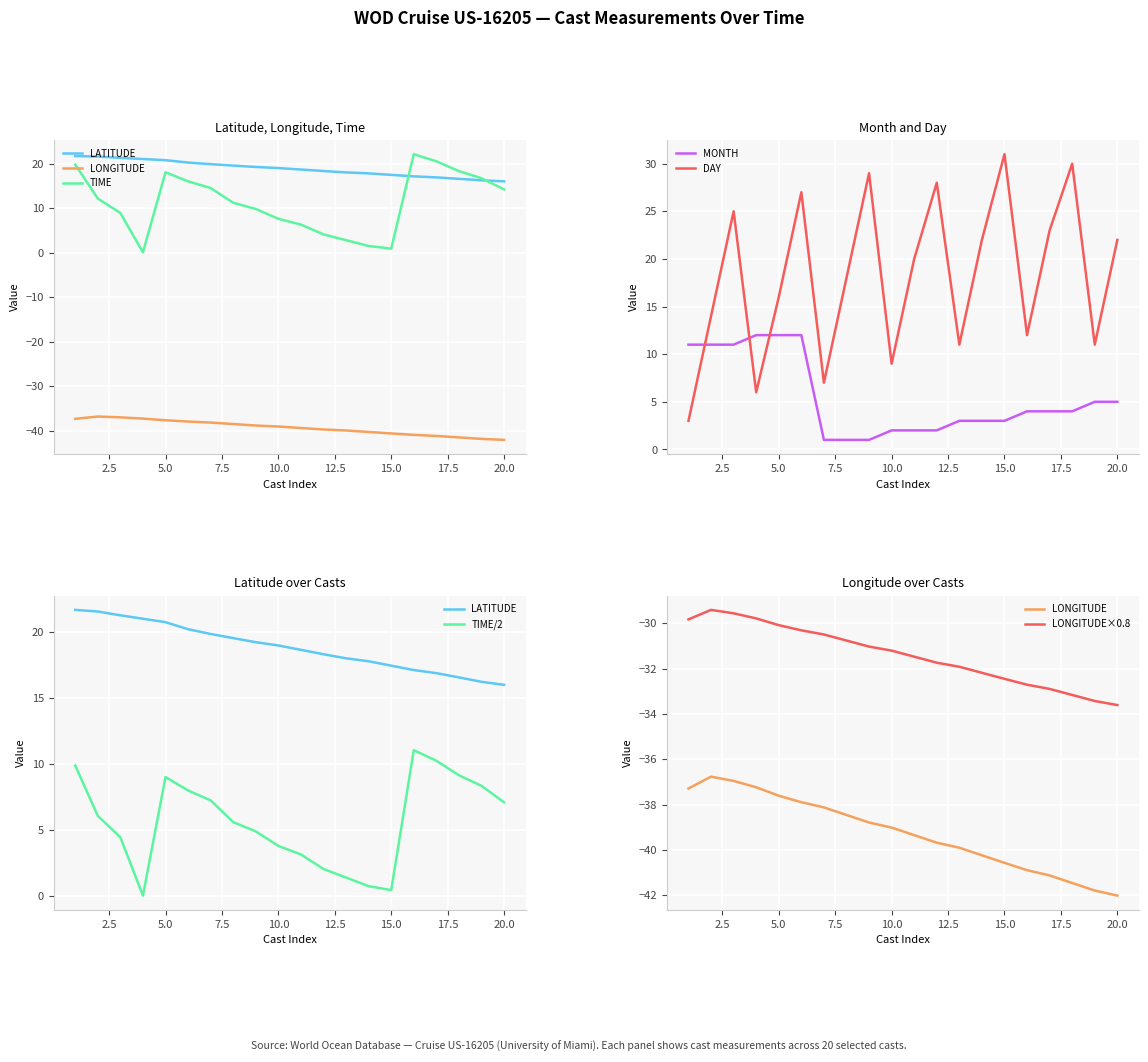

Reading right to left, transcribe all the data shown in this chart.

LATITUDE: 16.0	16.2	16.6	16.9	17.1	17.5	17.8	18.0	18.3	18.7	19.0	19.2	19.5	19.9	20.2	20.8	21.0	21.3	21.6	21.7
LONGITUDE: -42.0	-41.8	-41.5	-41.1	-40.9	-40.6	-40.2	-39.9	-39.7	-39.3	-39.0	-38.8	-38.5	-38.1	-37.9	-37.6	-37.2	-37.0	-36.8	-37.3
TIME: 14.2	16.7	18.3	20.5	22.1	0.9	1.5	2.8	4.1	6.3	7.6	9.8	11.2	14.5	16.0	18.0	0.1	8.9	12.2	19.8
MONTH: 5.0	5.0	4.0	4.0	4.0	3.0	3.0	3.0	2.0	2.0	2.0	1.0	1.0	1.0	12.0	12.0	12.0	11.0	11.0	11.0
DAY: 22.0	11.0	30.0	23.0	12.0	31.0	22.0	11.0	28.0	20.0	9.0	29.0	18.0	7.0	27.0	16.0	6.0	25.0	14.0	3.0